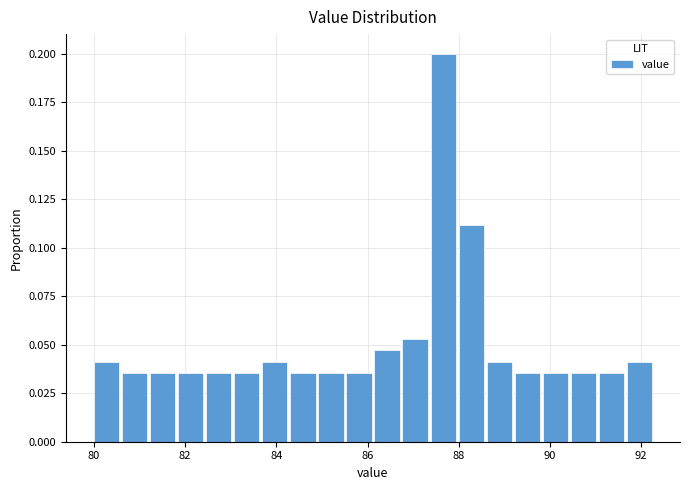

Read against the x-axis, roughly where is the centre of the tallest bar?

87.6